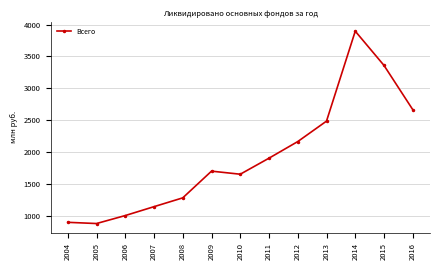

Between 2007 and 2008, which is larger?

2008